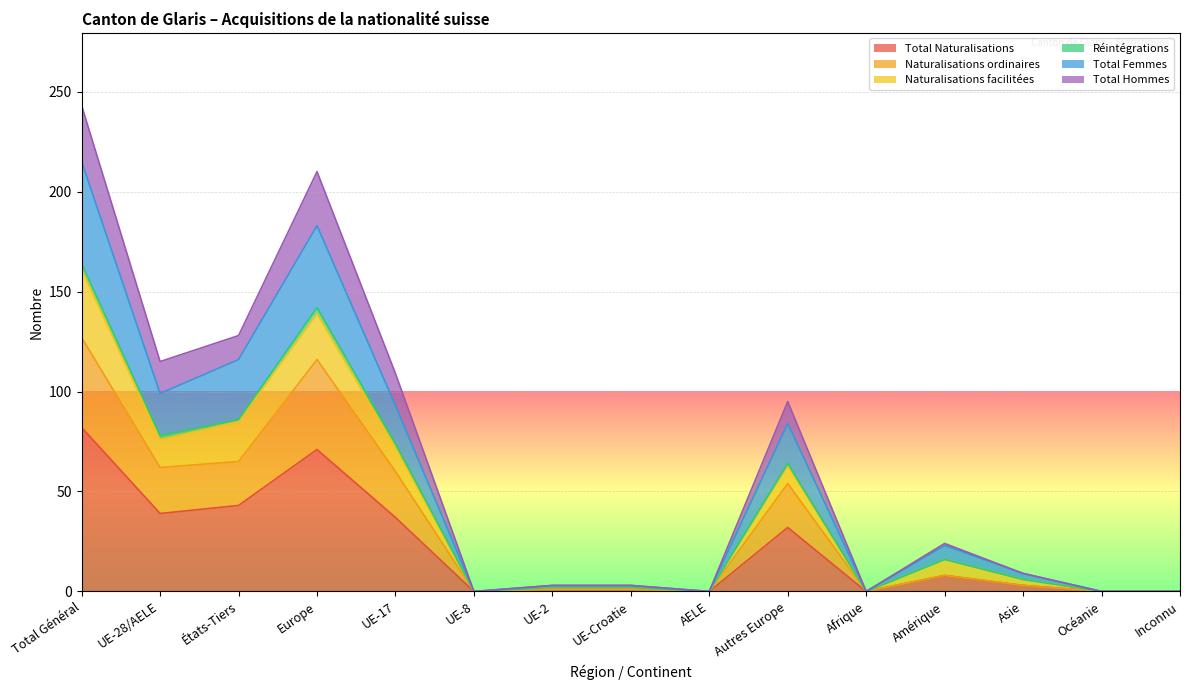

Where is the first local minimum for Total Hommes?

UE-28/AELE